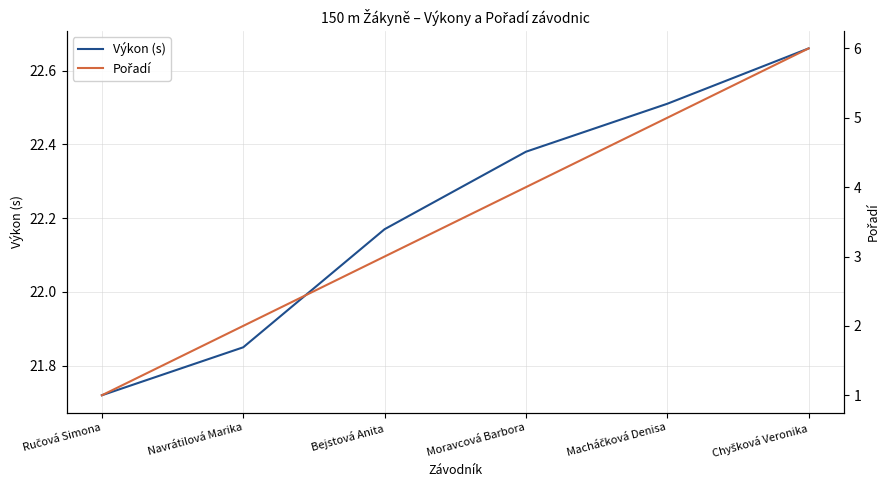

Which series has the largest range (max minus min)?

Pořadí